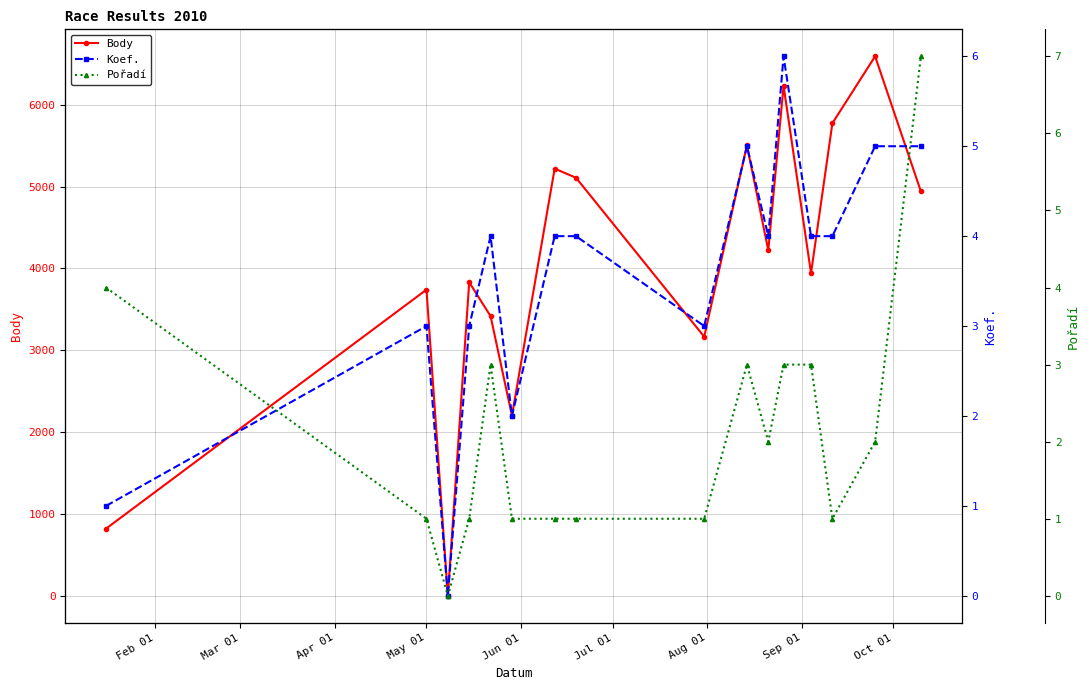

In Body, how many points are lower than both neighbors (excluding endpoints)?

5